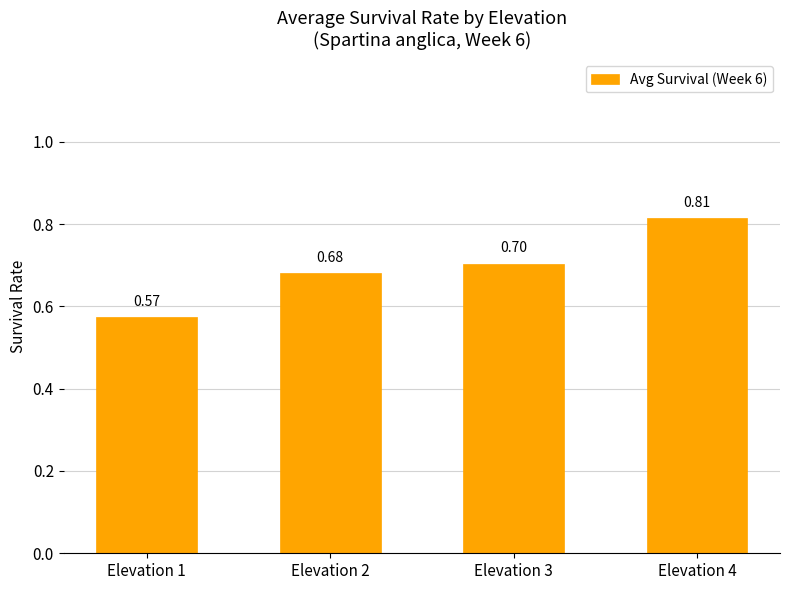

Rank the categories by value from lowest to highest.

Elevation 1, Elevation 2, Elevation 3, Elevation 4